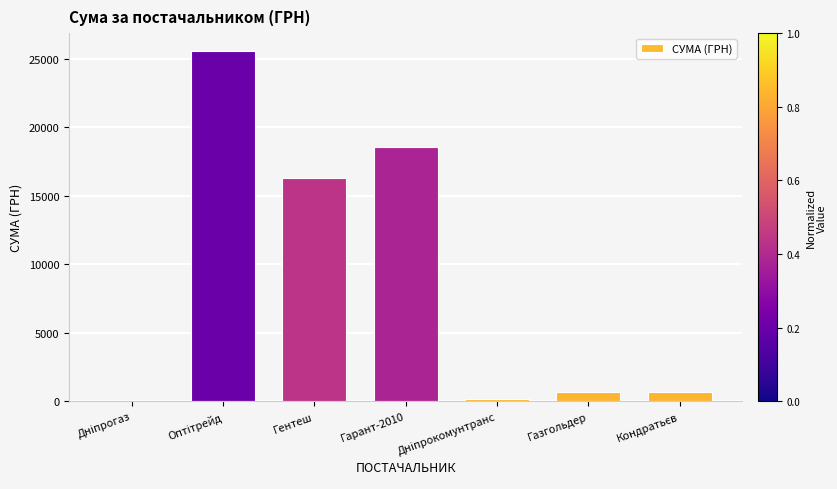

The chart shows a value of 18549.0 at Гарант-2010. True or false?

True